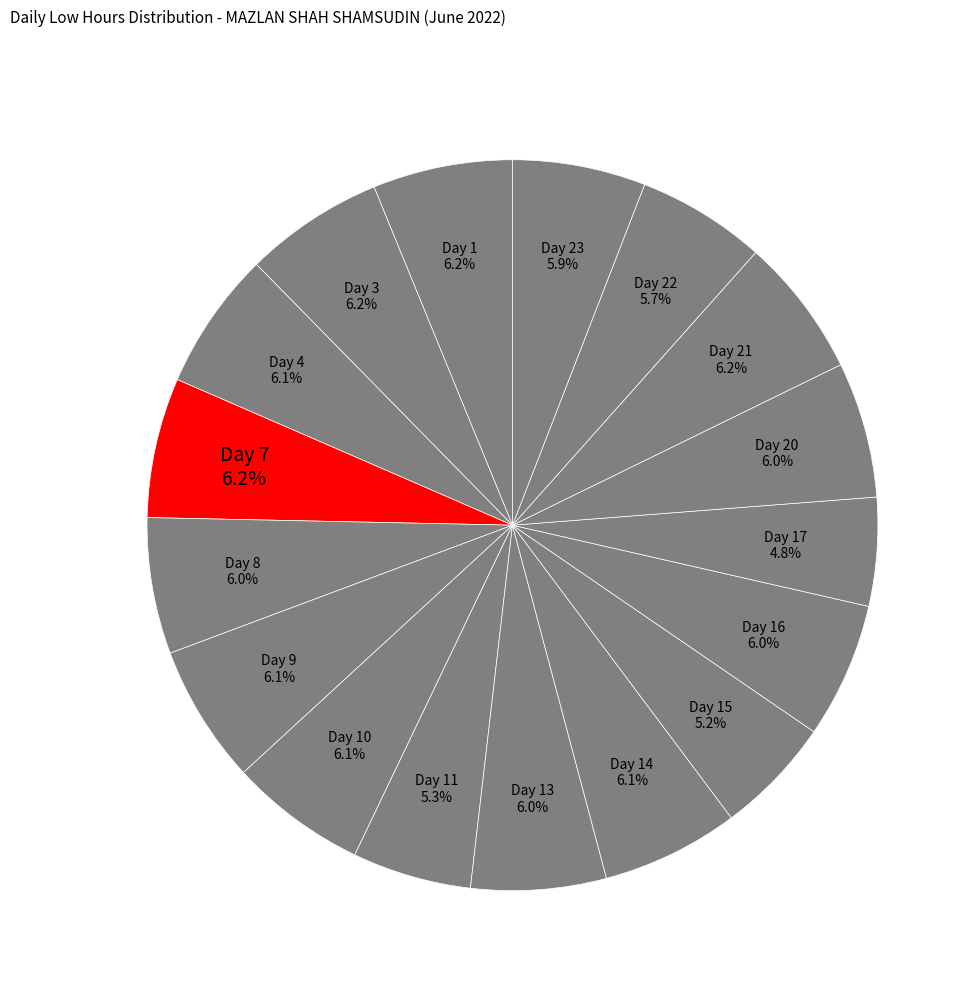

What percentage is NOT represented by Day 1?

93.8%